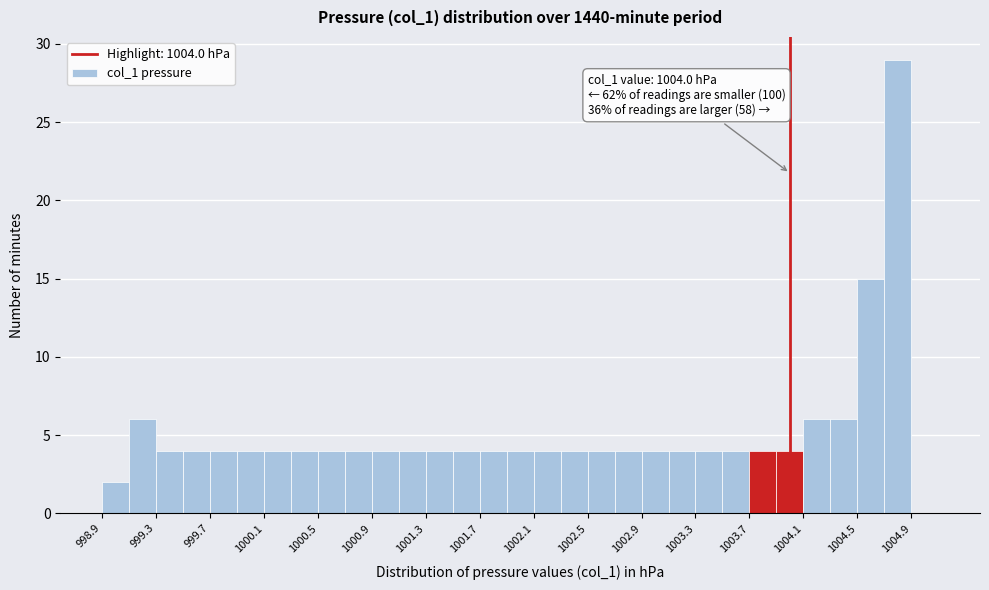

Over which range of the x-axis is the bar tallest?

1004.7 to 1004.9